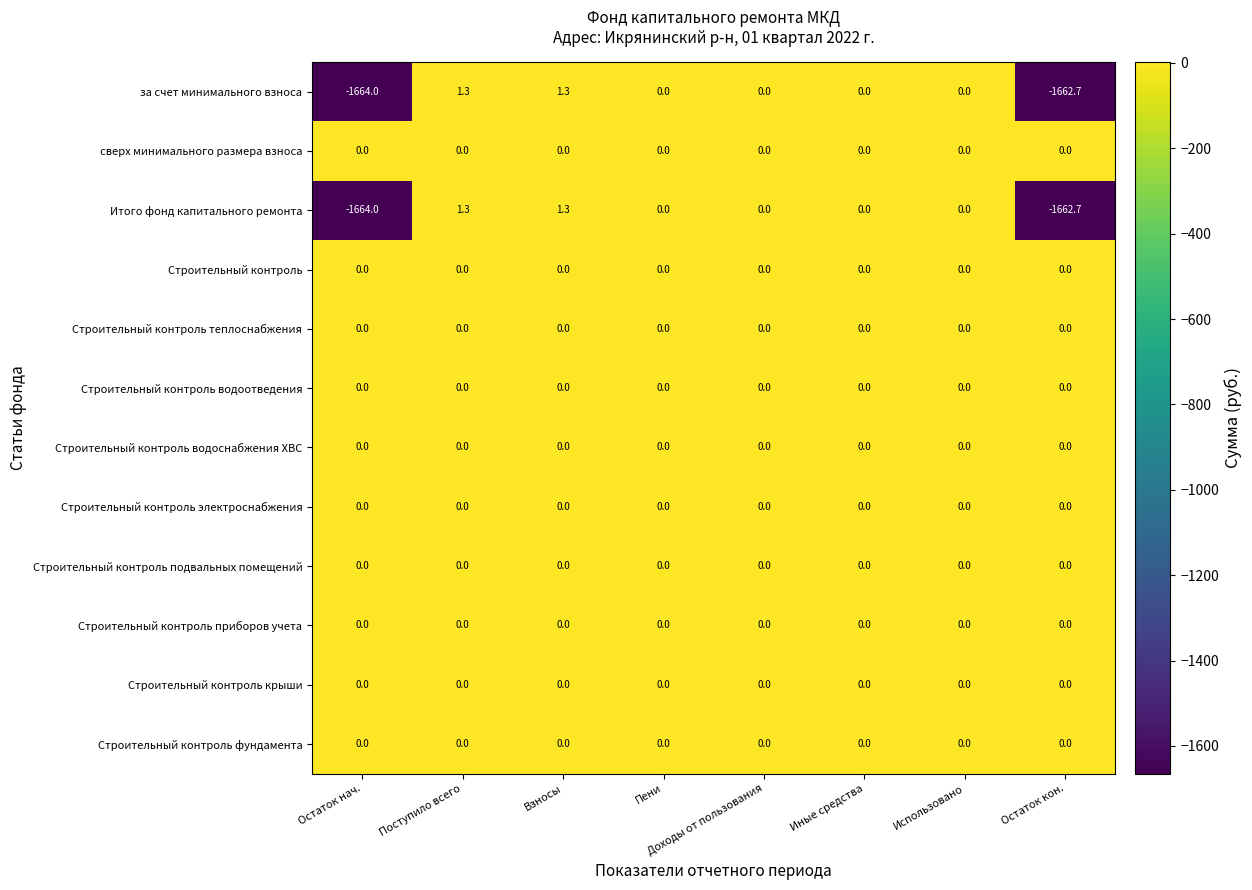

What is the smallest value displayed?

-1664.0